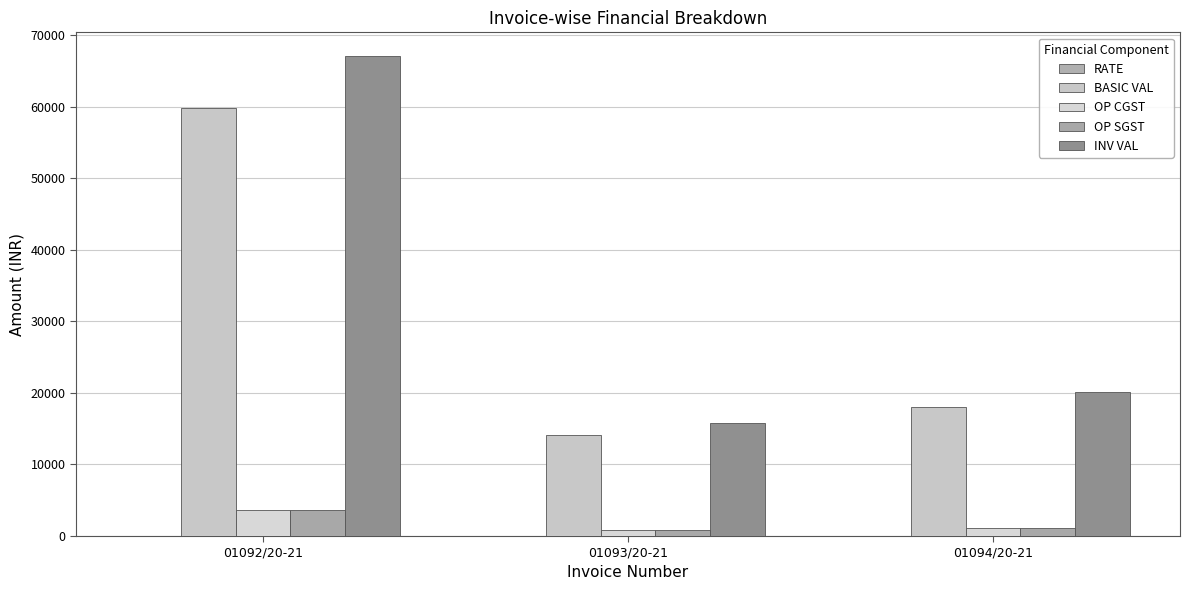

Reading left to right, transcribe all the data shown in this chart.

RATE: 59.9	28.2	36.0
BASIC VAL: 59860.0	14125.0	18000.0
OP CGST: 3591.6	847.5	1080.0
OP SGST: 3591.6	847.5	1080.0
INV VAL: 67043.2	15820.0	20160.0